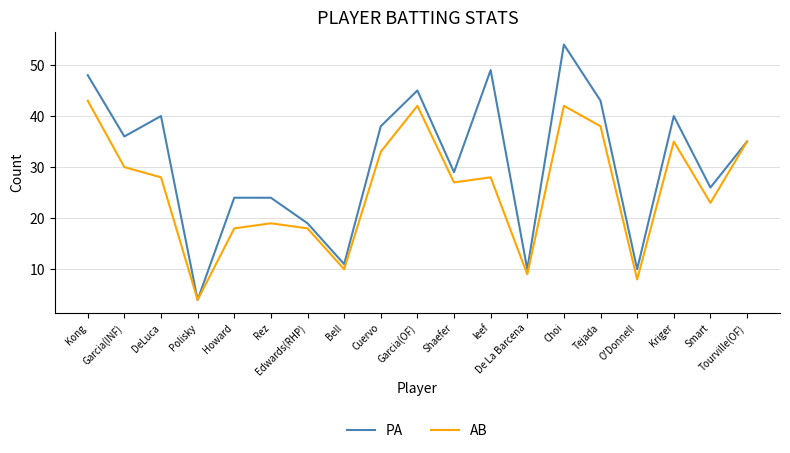

Rank the series by their maximum value, from lowest to highest.

AB, PA